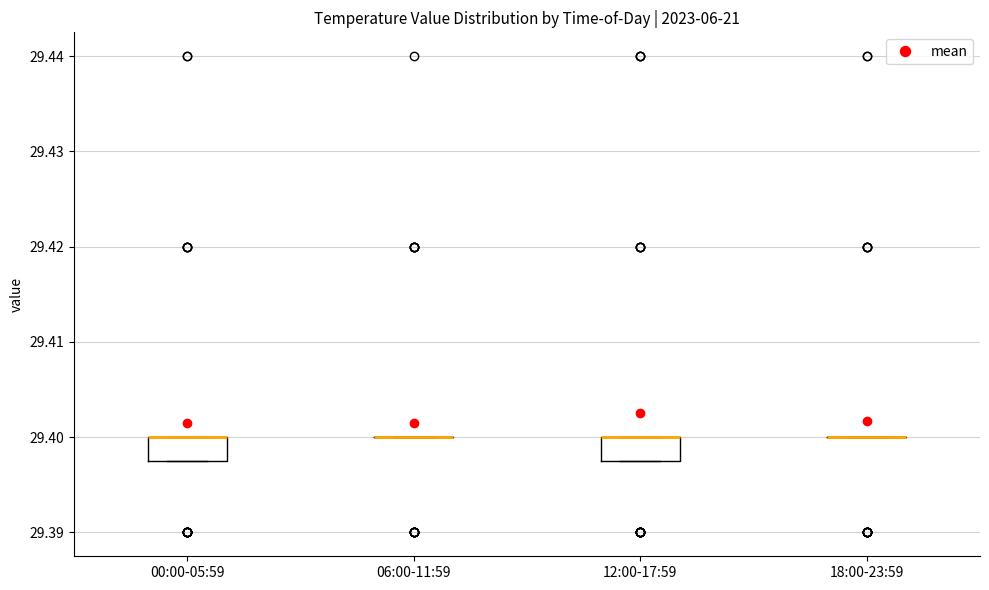

Reading left to right, transcribe this box plot: for each box, give where its median line is, the range the box spans, and where its two whiskers end, as read against the y-axis. The values are not printed on the chart, so give them approximately, as read against the axis.

00:00-05:59: median 29.400 (drawn on the box's upper edge), box 29.398 to 29.400, whiskers 29.398 to 29.400
06:00-11:59: box collapsed to a line at 29.400, whiskers 29.400 to 29.400
12:00-17:59: median 29.400 (drawn on the box's upper edge), box 29.398 to 29.400, whiskers 29.398 to 29.400
18:00-23:59: box collapsed to a line at 29.400, whiskers 29.400 to 29.400